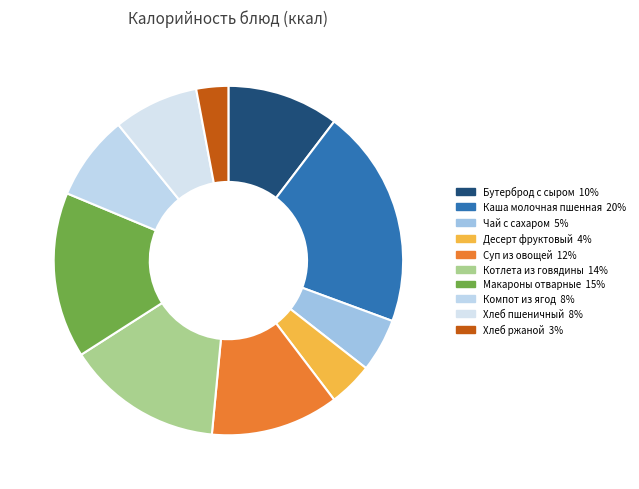

Approximately how many times larger is the value at Макароны отварные compared to Бутерброд с сыром?

1.5